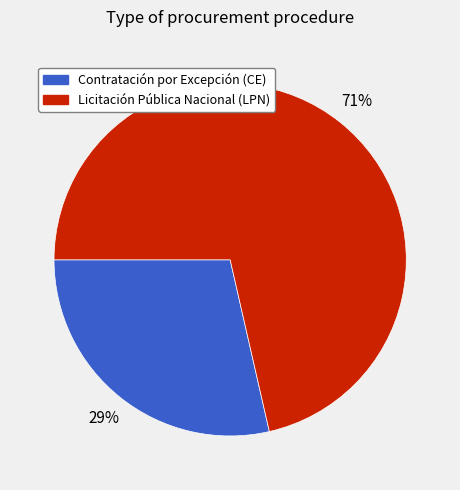

Is it true that Contratación por Excepción (CE) is 29% of the pie?

True